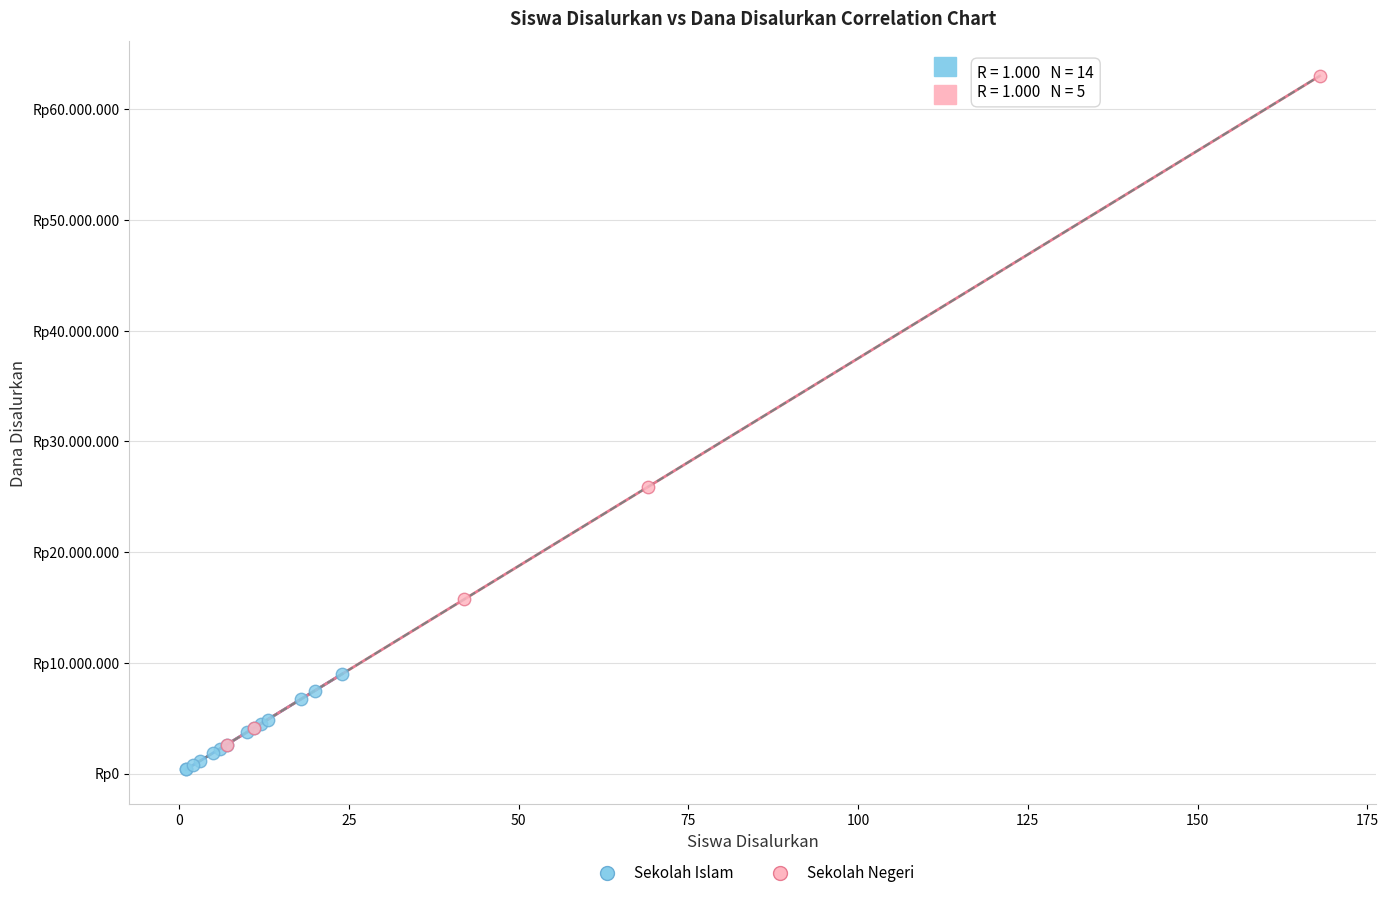

Which series contains the highest Y value?

Sekolah Negeri